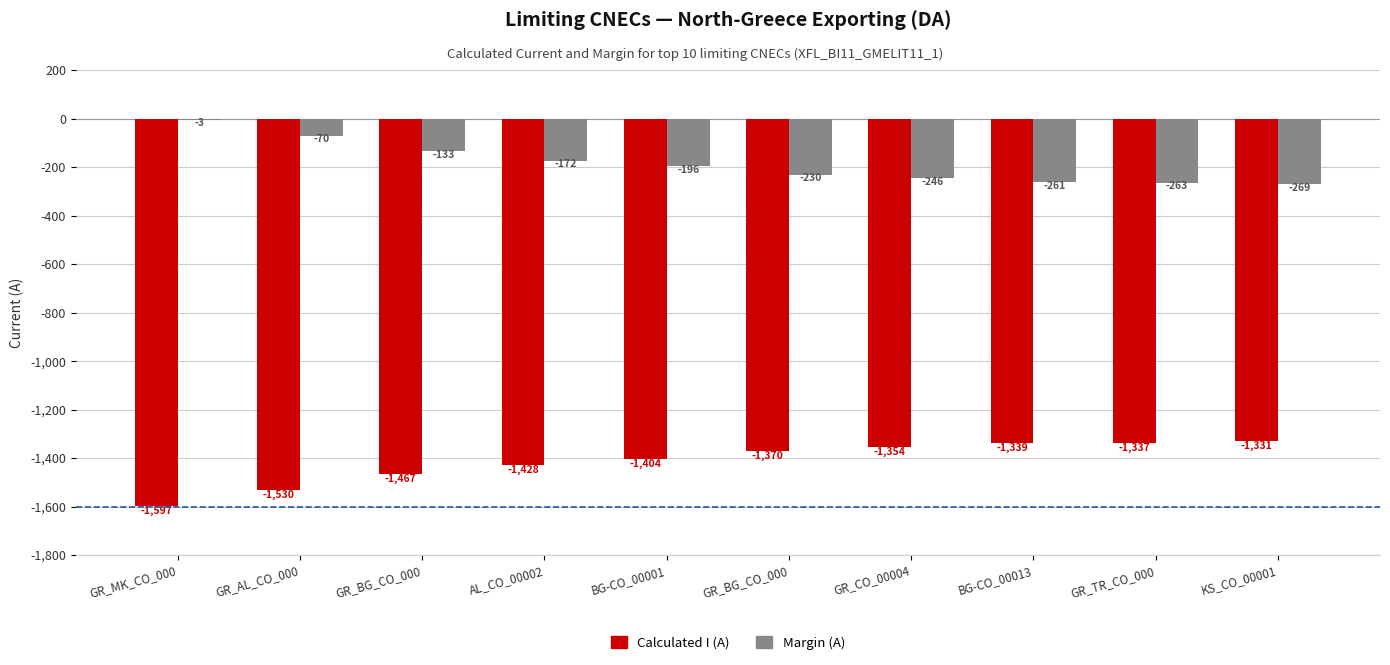

List the labels in order of Calculated I (A) value, largest first.

KS_CO_00001, GR_TR_CO_000, BG-CO_00013, GR_CO_00004, GR_BG_CO_000, BG-CO_00001, AL_CO_00002, GR_BG_CO_000, GR_AL_CO_000, GR_MK_CO_000